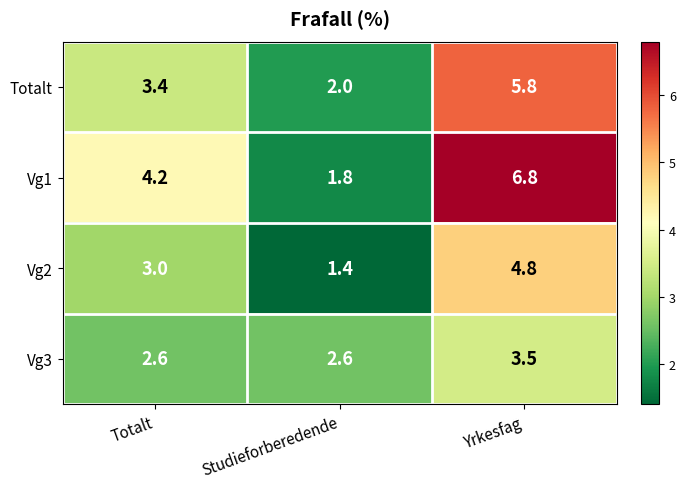

Where is Vg2 nearest to the value 3?

Totalt